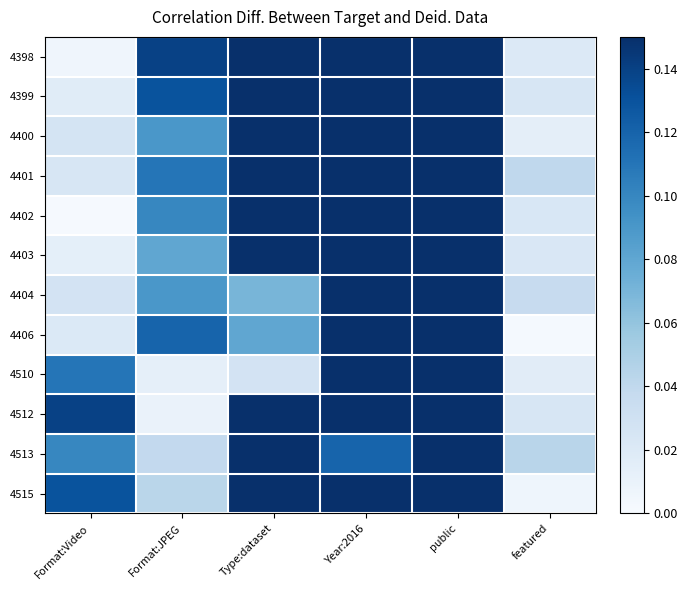

Which category has the highest value across all series?

Type:dataset